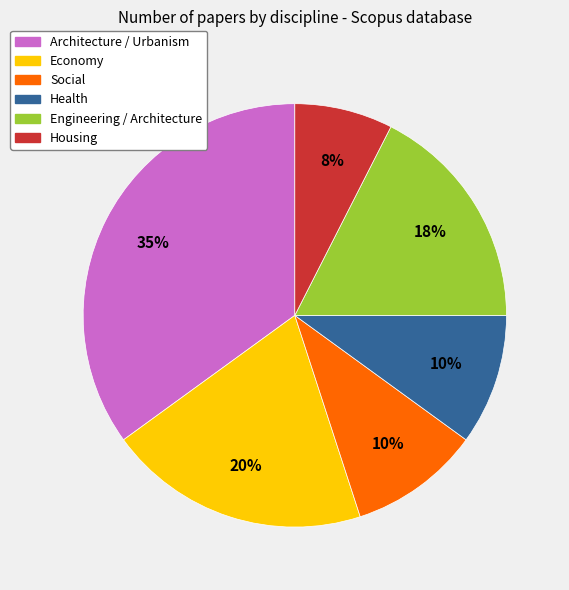

Which has a higher value, Housing or Architecture / Urbanism?

Architecture / Urbanism